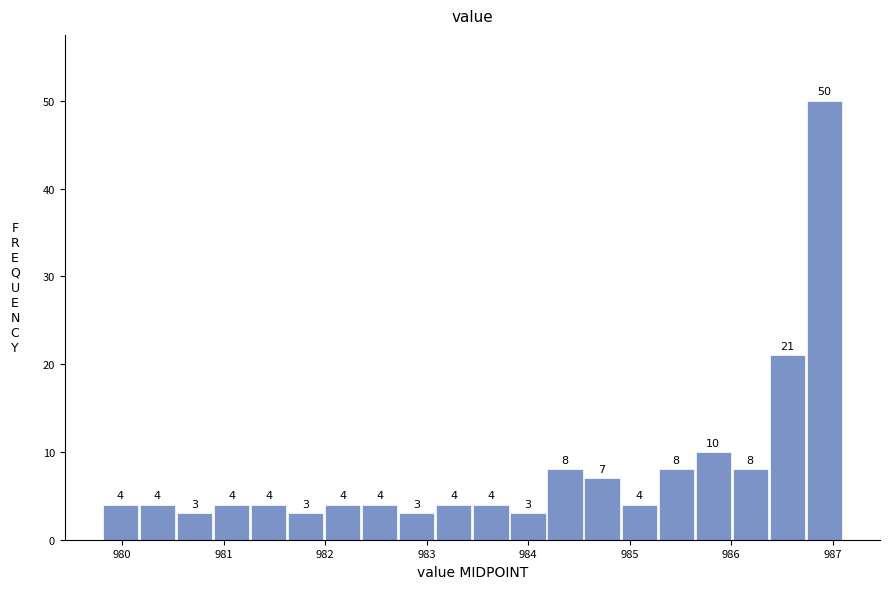

Around what value on the x-axis is the tallest bar? Give the approximate position of its centre, as read against the axis.

986.9